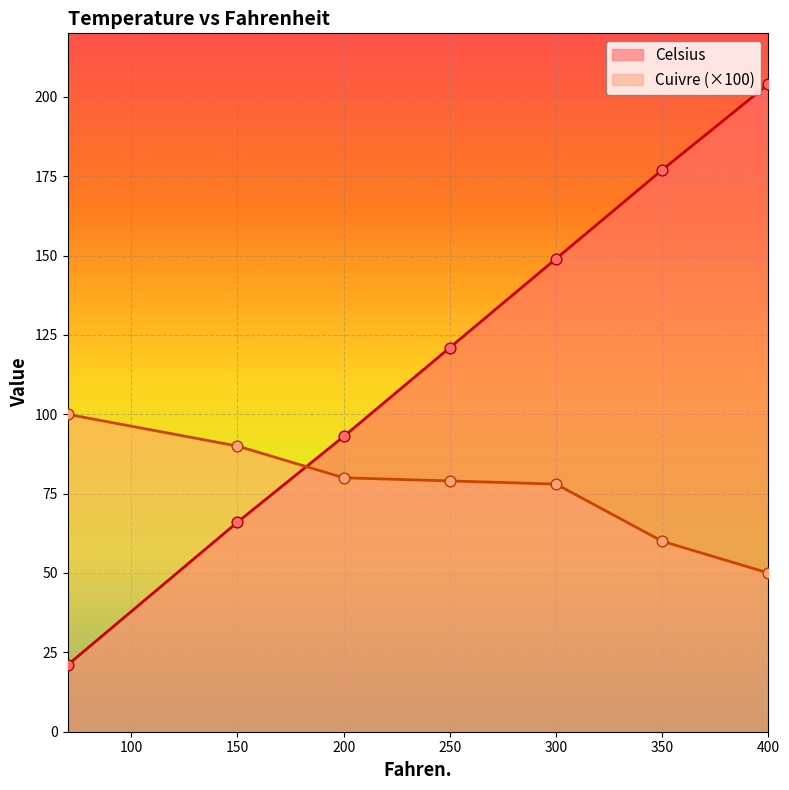

At how many categories does at least one series exceed 24?

7